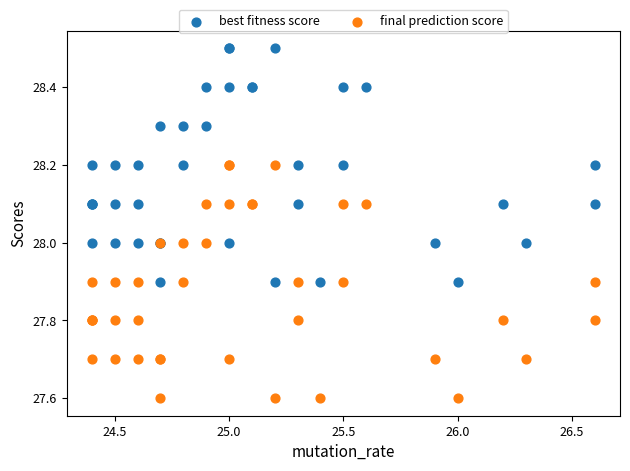

Which series reaches the maximum Y coordinate?

best fitness score